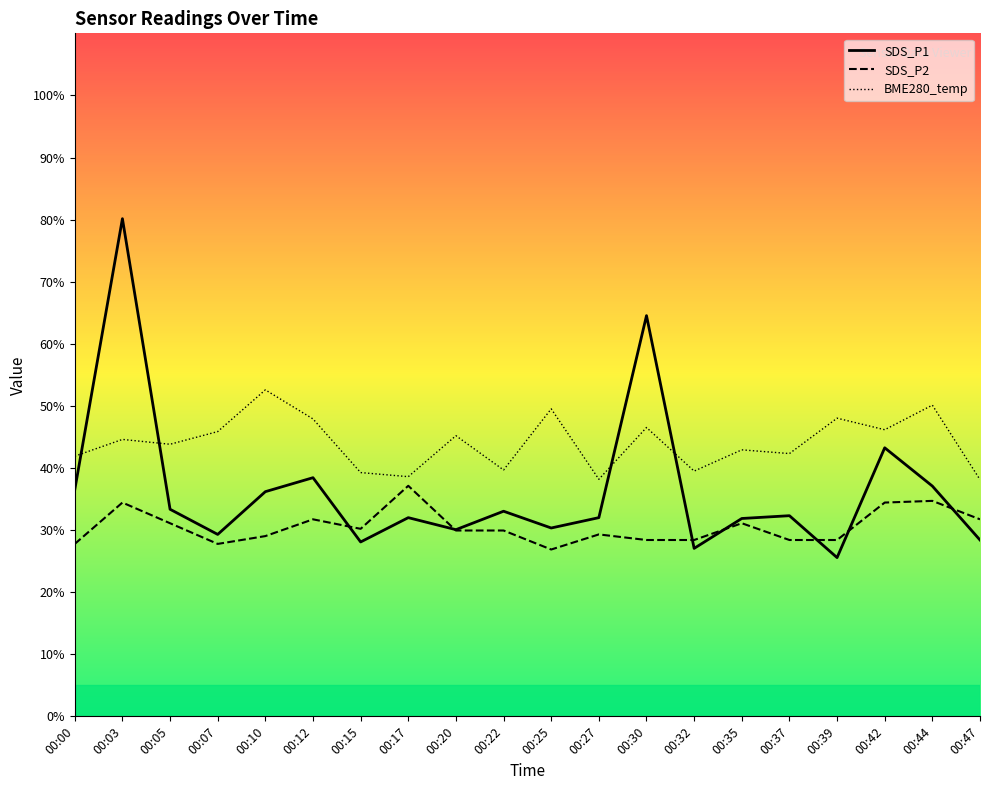

Which series has the widest spread of values?

SDS_P1